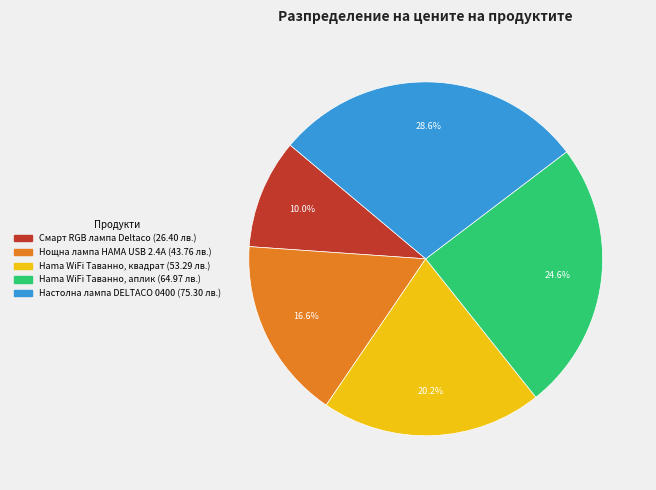

Does any single category account for the majority?

No